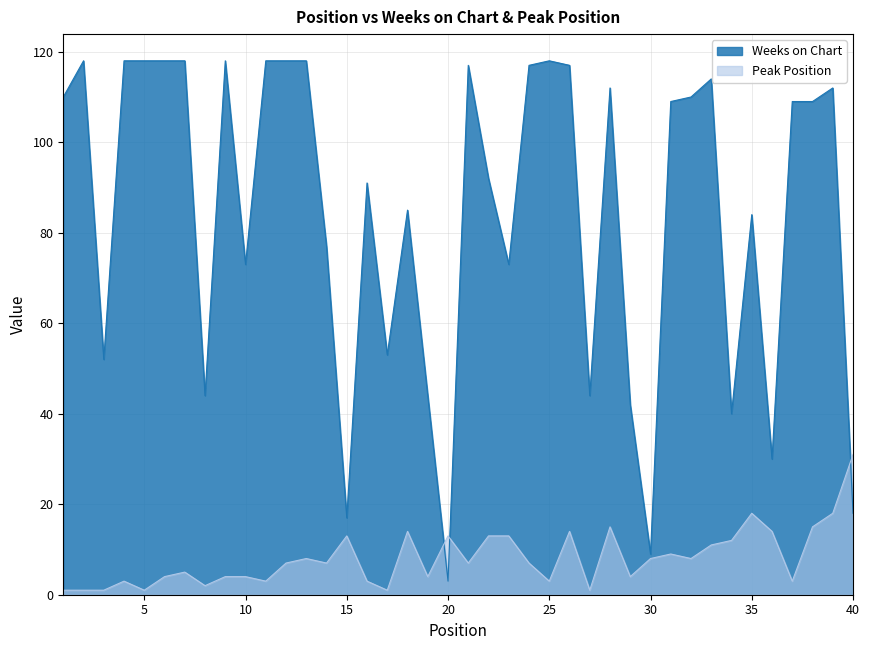

How many interior local valleys does the Weeks on Chart series have?

11